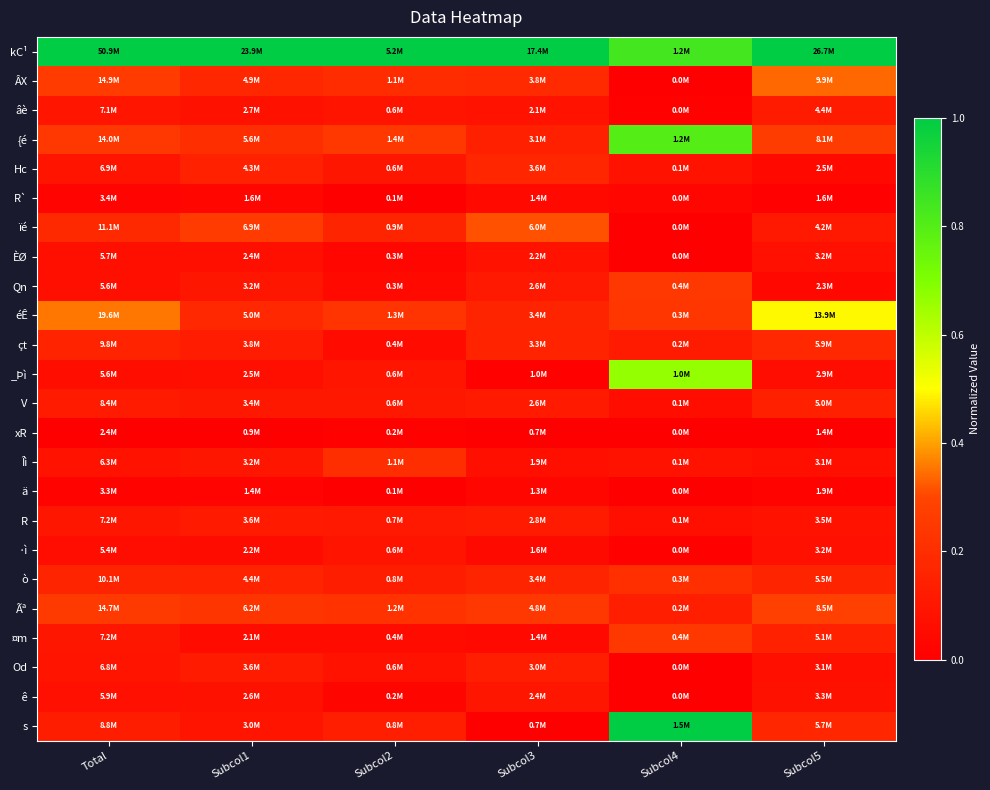

What is the spread (max minus min) of values at Subcol3?

1.0